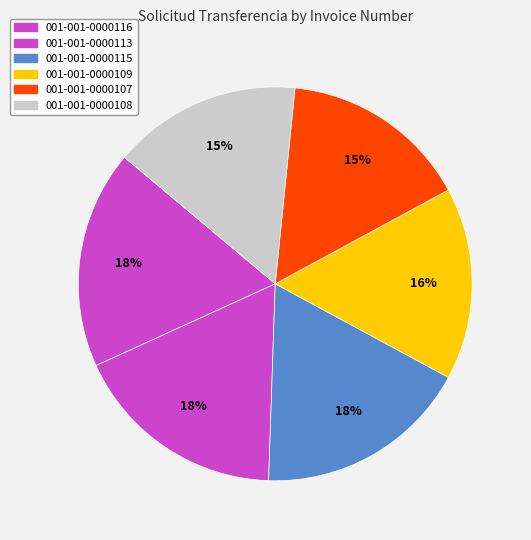

Count the number of slices in the pie.

6